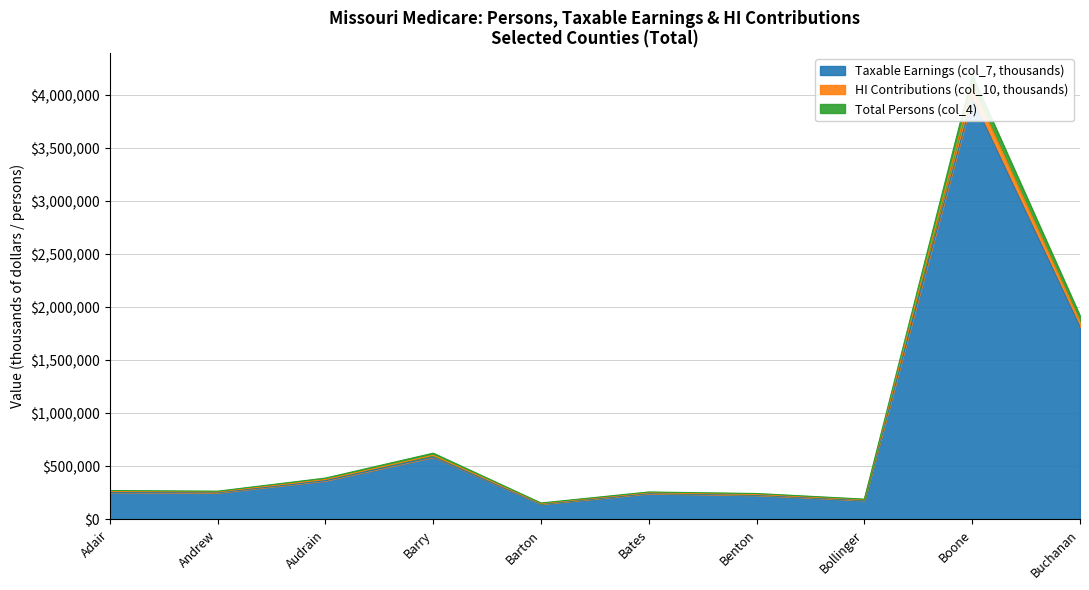

Count the number of categories in the chart.

10